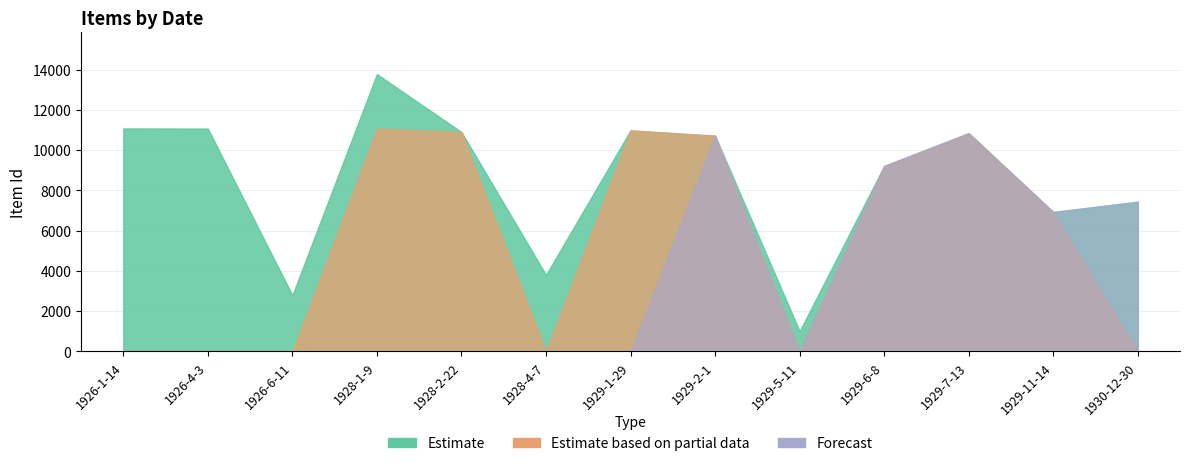

Is it true that Estimate based on partial data equals 10976 at 1929-1-29?

True